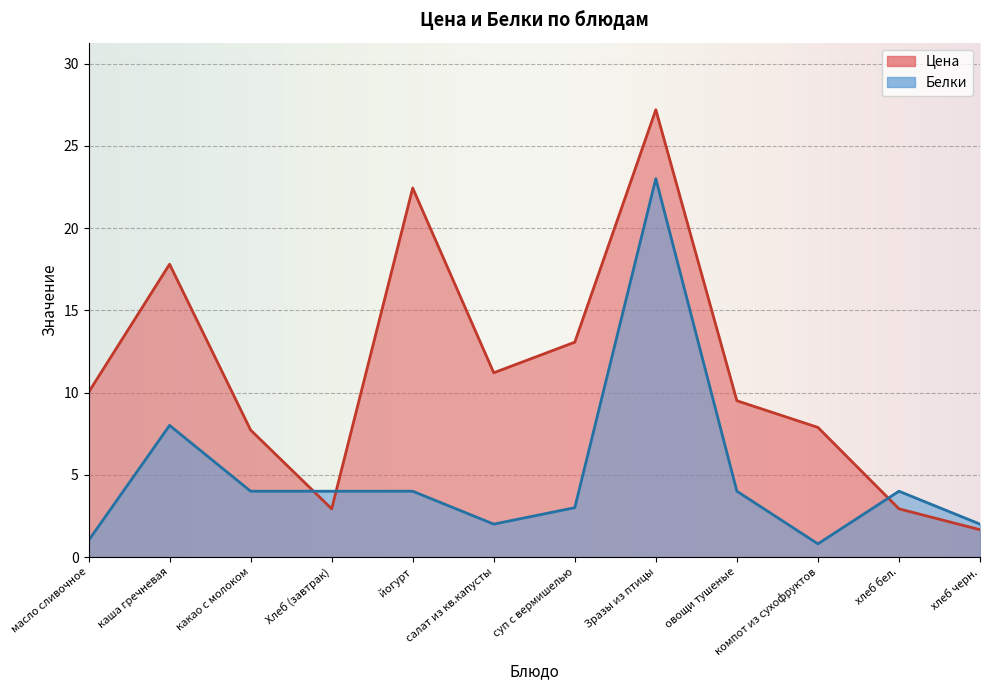

What is the sum of the Белки values at каша гречневая and хлеб бел.?

12.0